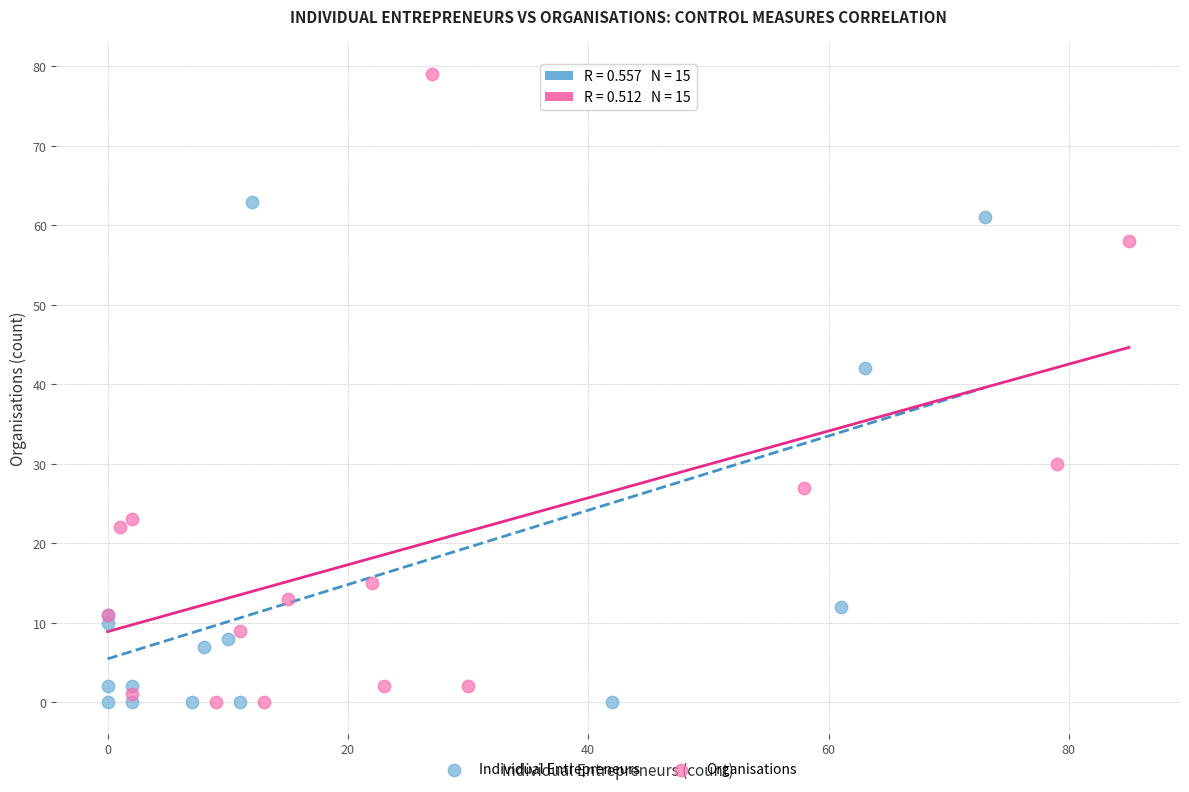

Which series has the largest Y range (max minus min)?

Organisations